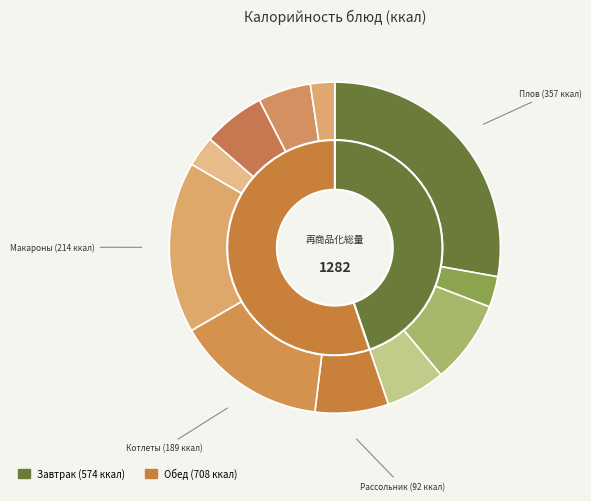

Is there a majority slice in this chart?

No